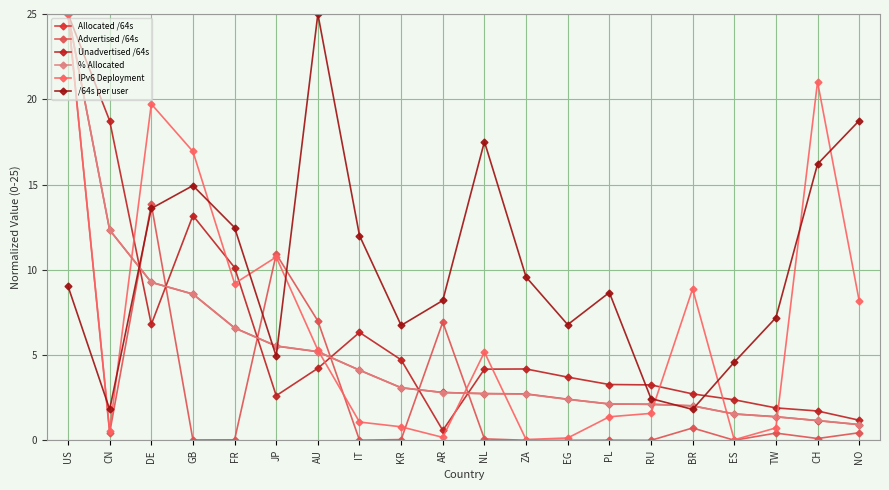

True or false: % Allocated has a value of 3.1 at KR.

True